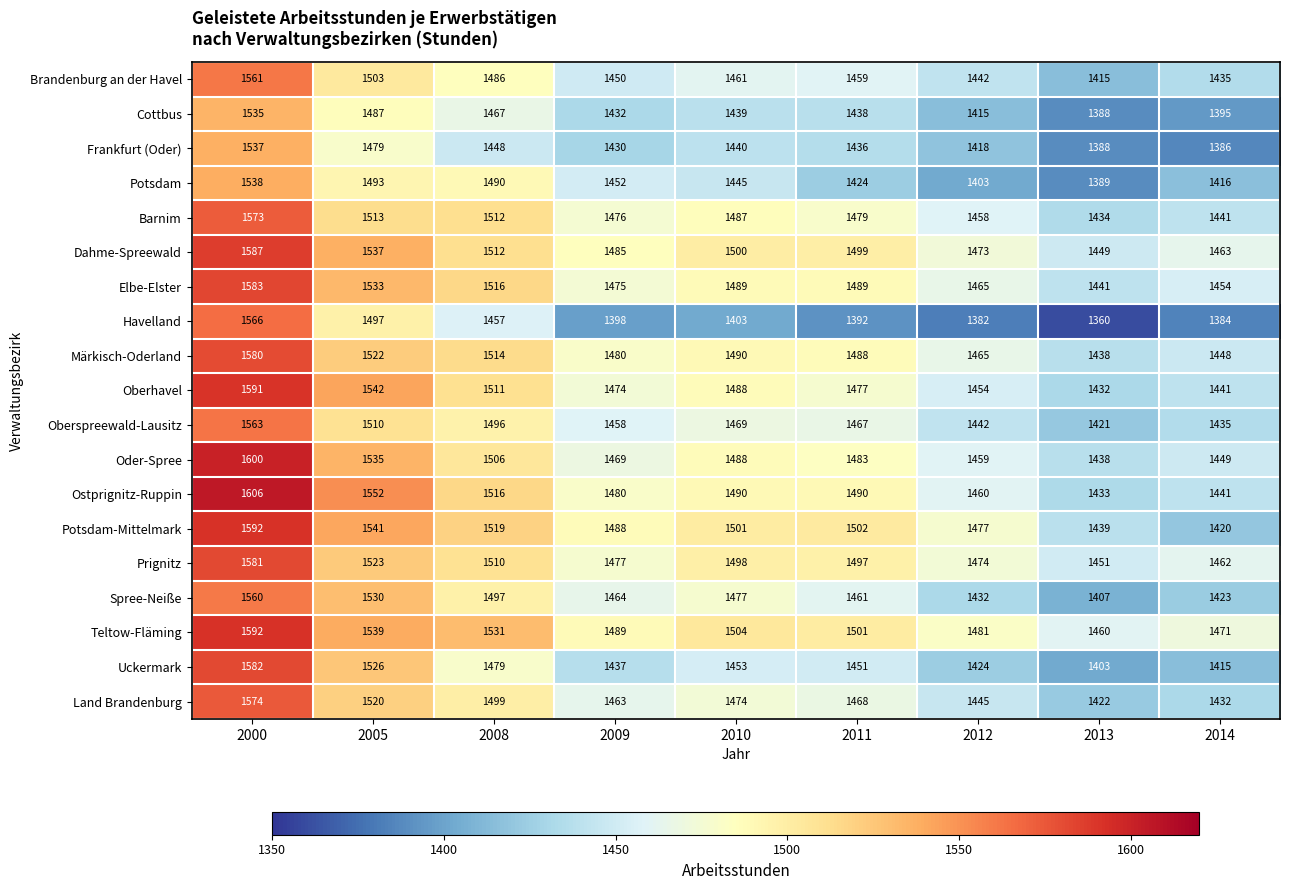

How many data points does each series have?

9